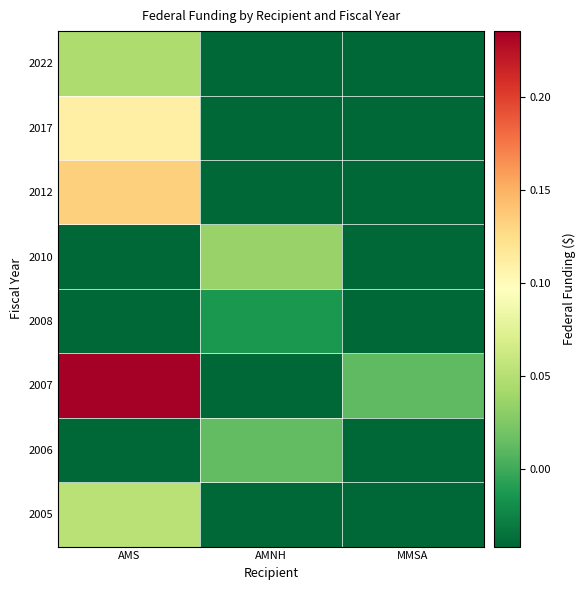

At which category does the chart reach its peak across all series?

AMS